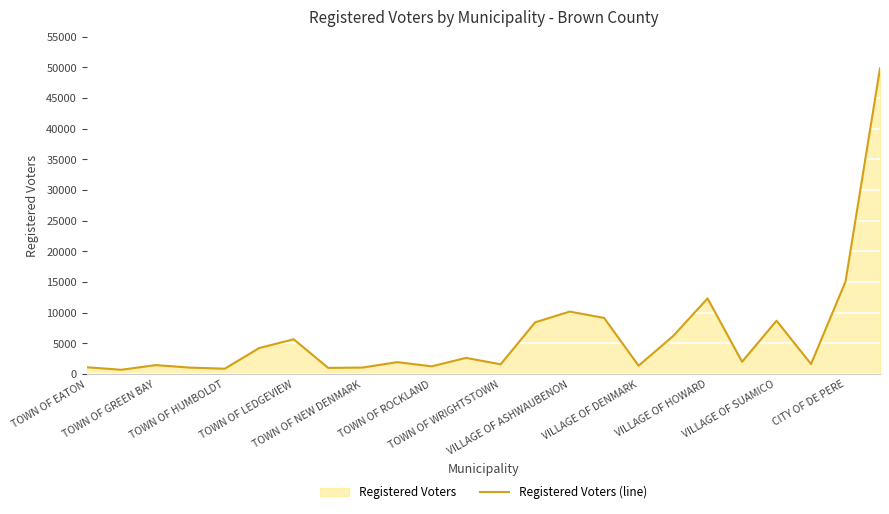

How many points are lower than both their immediate neighbors (excluding endpoints)?

8